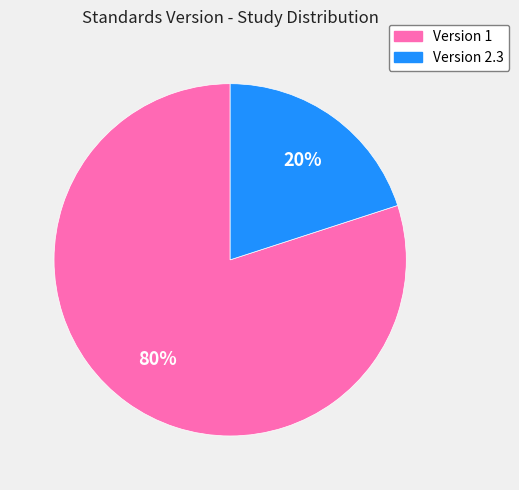

To the nearest percent, what is the difference between the largest and smallest slice percentages?

60%